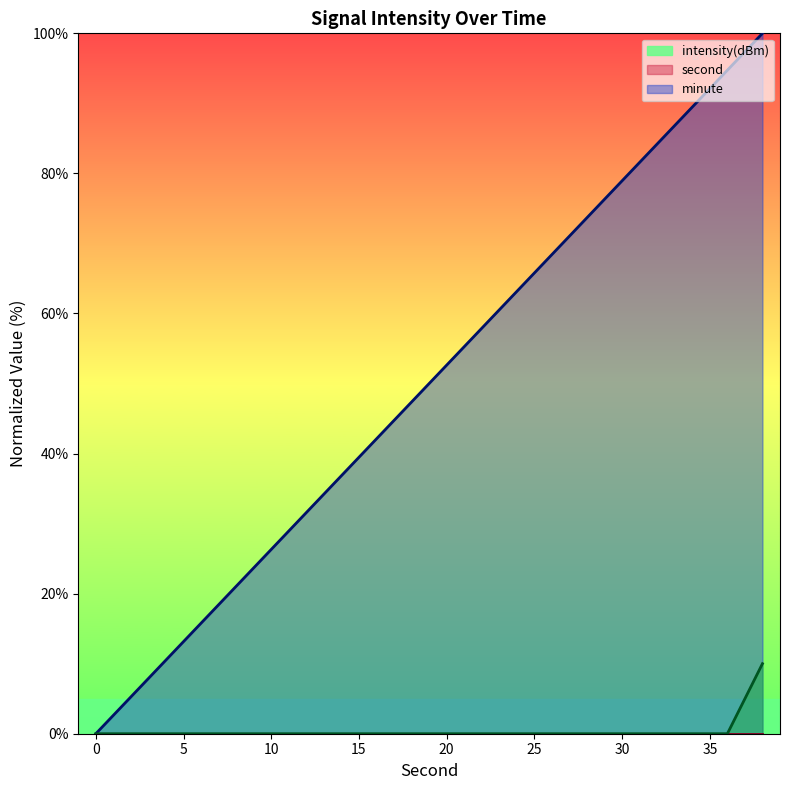

At which category is the sum across all series the highest?

38